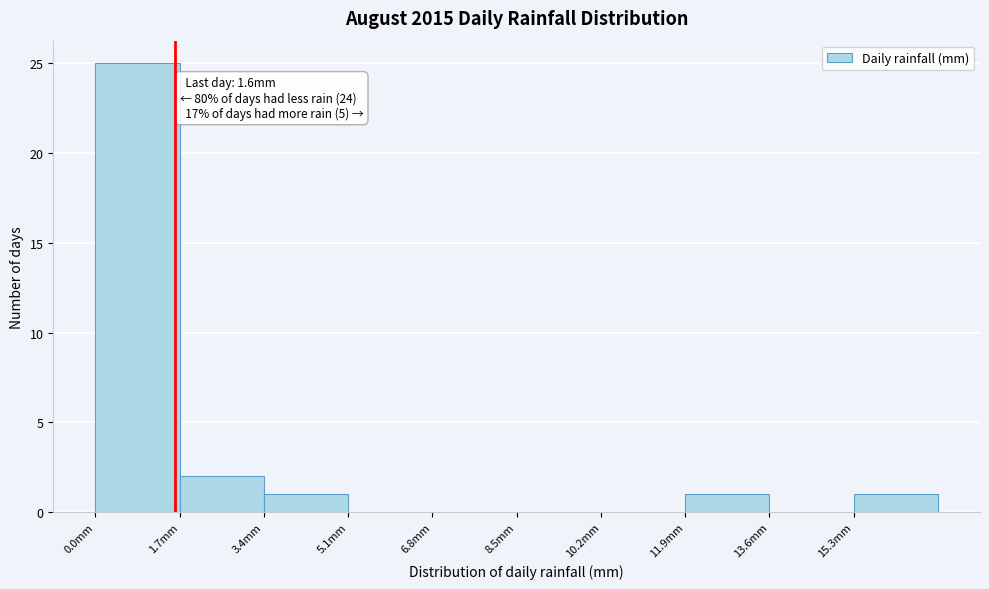

Over which range of the x-axis is the bar tallest?

0.0 to 1.7